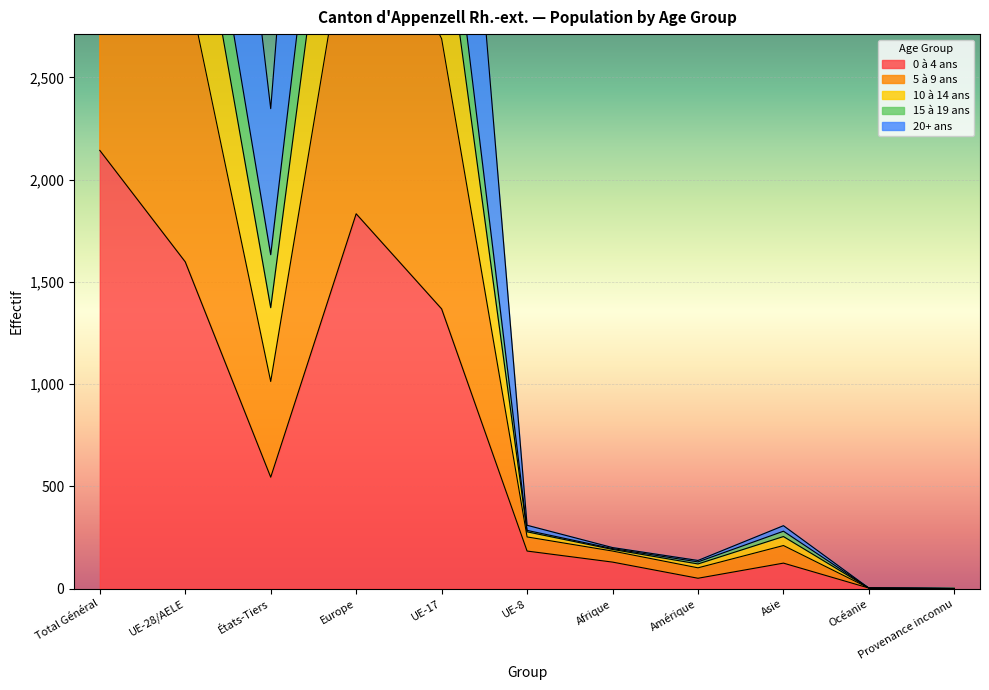

Read the 5 à 9 ans value at Total Général, to the nearest 10.

4020